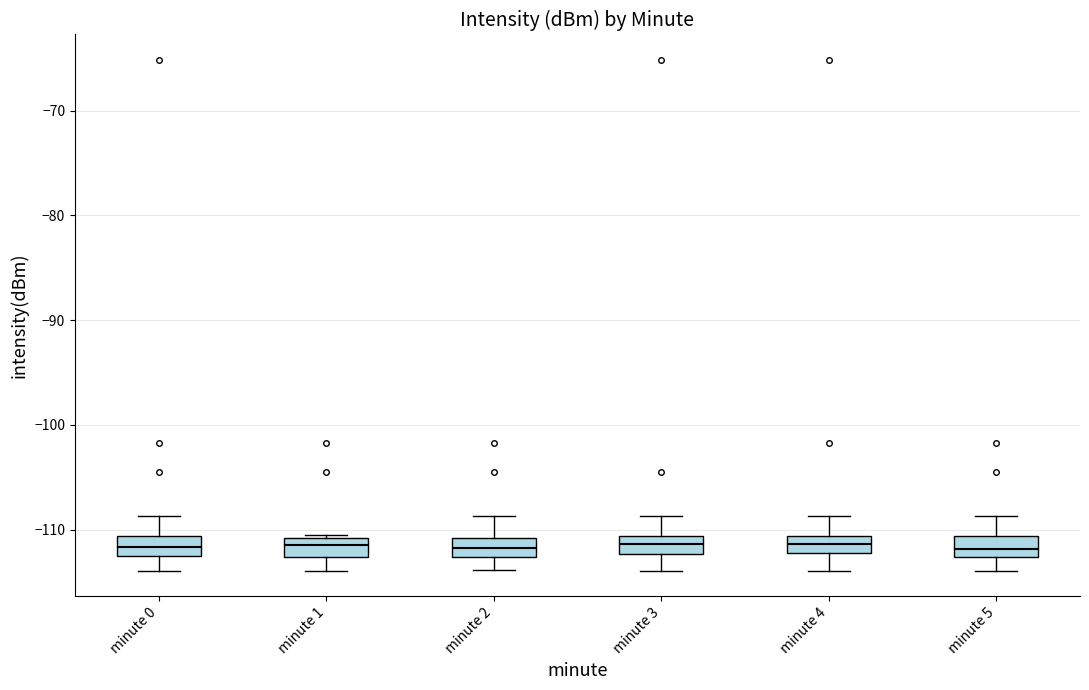

Reading left to right, read every box against the y-axis: the position of its median line, the range the box covers, and the ends of its whiskers. The values are not printed on the chart, so give them approximately, as read against the axis.

minute 0: median -112, box -113 to -111, whiskers -114 to -109
minute 1: median -111 (inside the box), box -113 to -111, whiskers -114 to -111
minute 2: median -112, box -113 to -111, whiskers -114 to -109
minute 3: median -111 (inside the box), box -112 to -111, whiskers -114 to -109
minute 4: median -111 (inside the box), box -112 to -111, whiskers -114 to -109
minute 5: median -112, box -113 to -111, whiskers -114 to -109